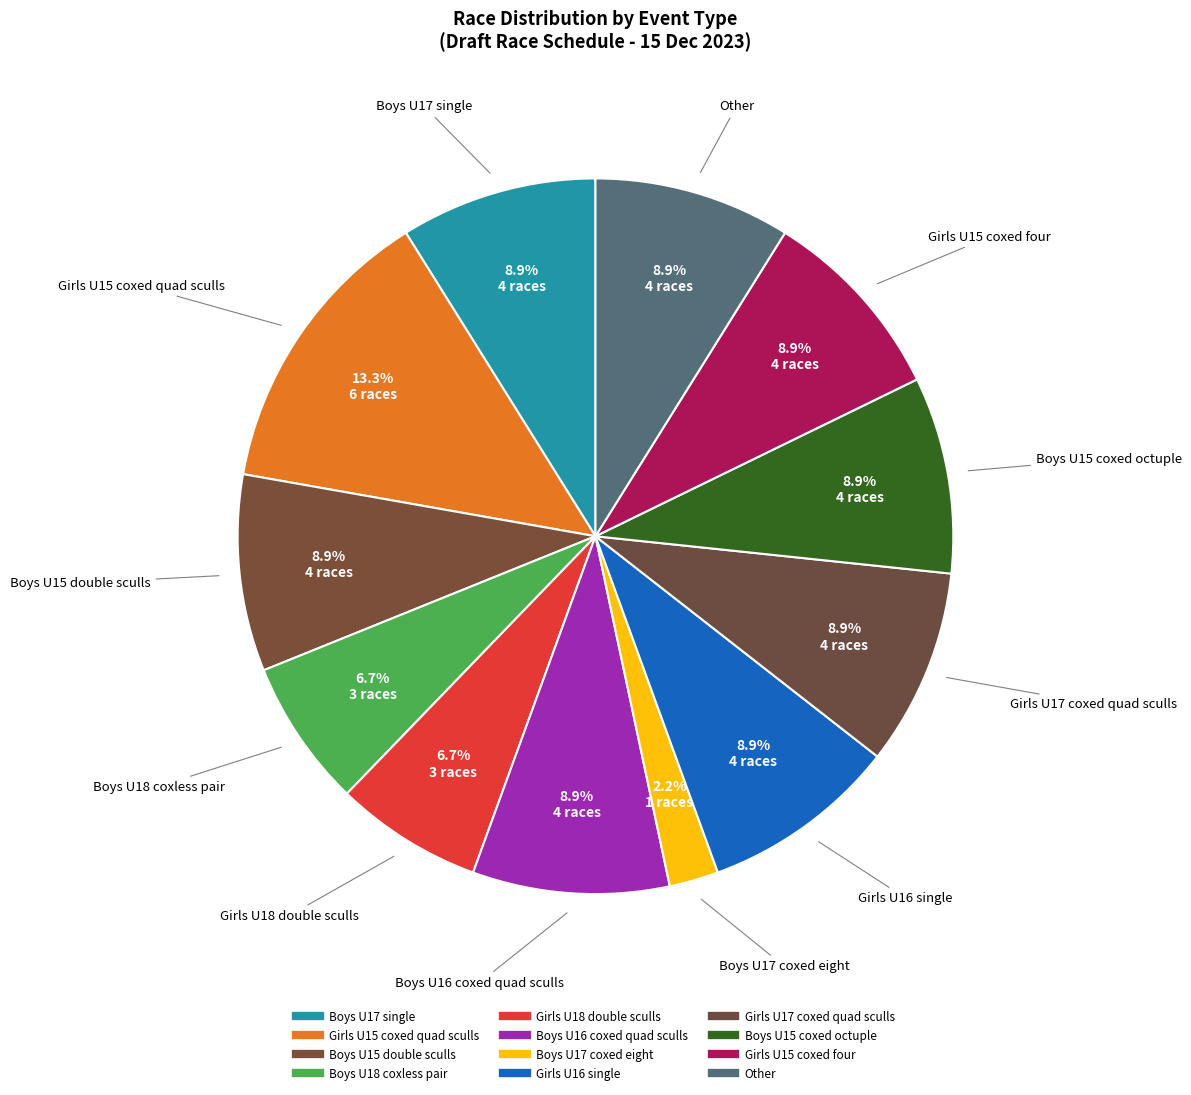

How many segments does this pie chart have?

12